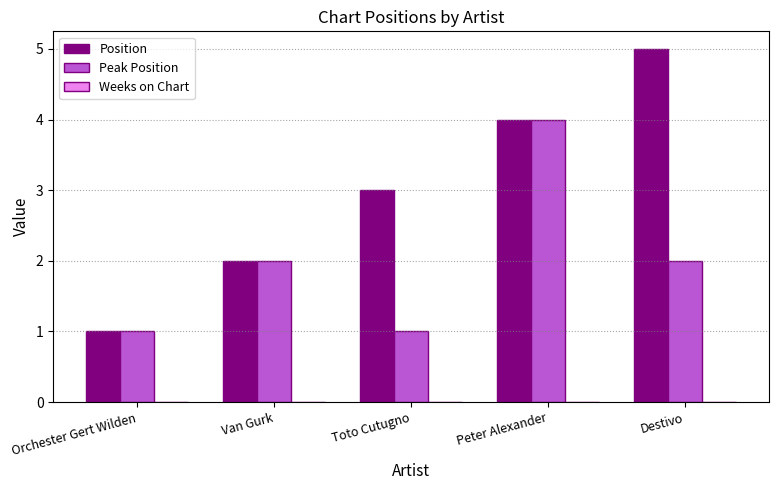

List the series in order of their peak value, highest first.

Position, Peak Position